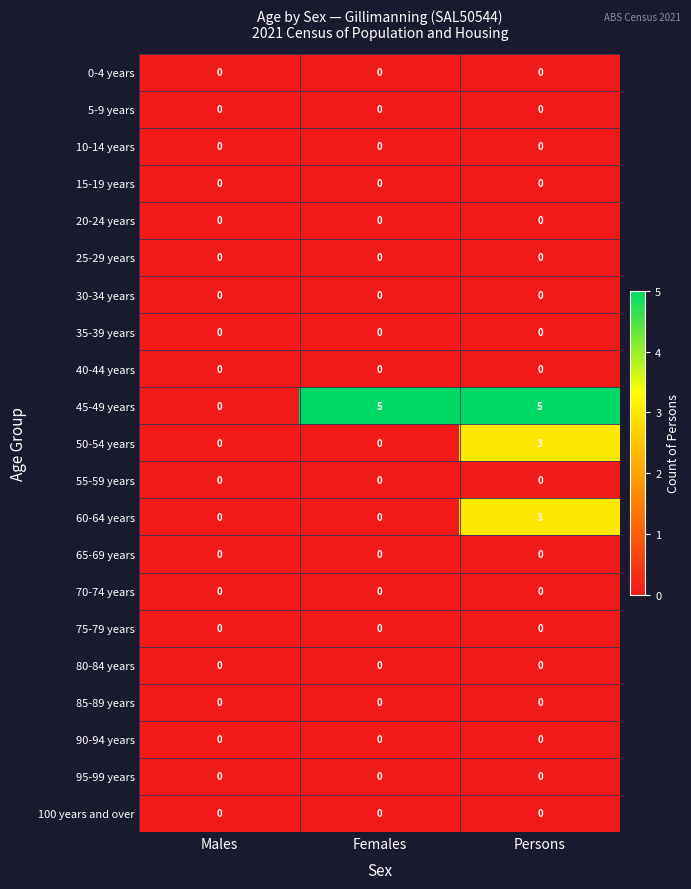

Which series changed the most between Males and Females?

45-49 years